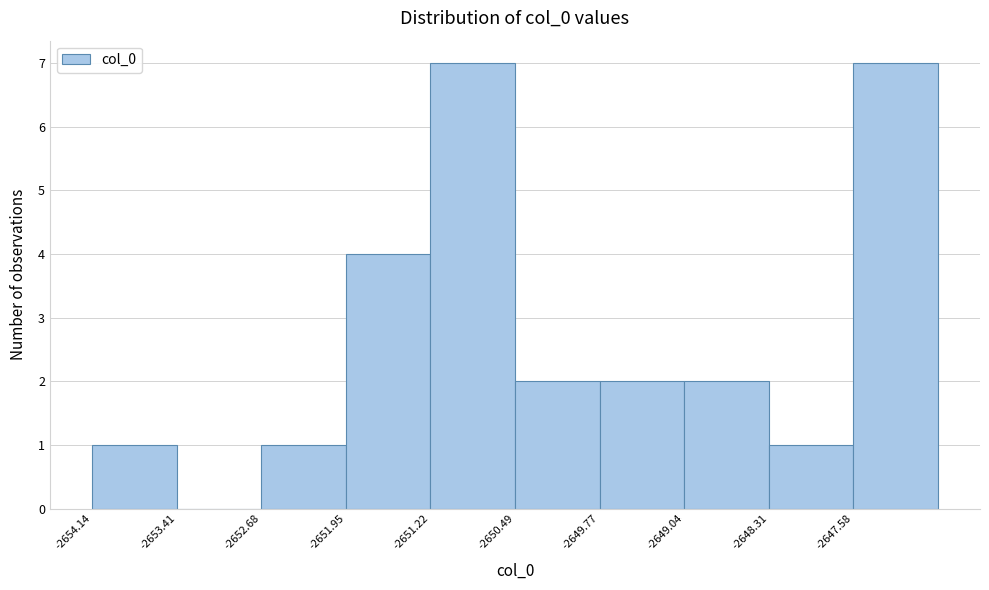

Reading left to right, list every bar in this chart as the range it spans on the x-axis followed by its height. Neither the bar edges nor the heights are printed on the chart, so give them approximately, as read against the axes.

-2654.1 to -2653.4: 1
-2653.4 to -2652.7: 0
-2652.7 to -2652.0: 1
-2652.0 to -2651.2: 4
-2651.2 to -2650.5: 7
-2650.5 to -2649.8: 2
-2649.8 to -2649.0: 2
-2649.0 to -2648.3: 2
-2648.3 to -2647.6: 1
-2647.6 to -2646.8: 7